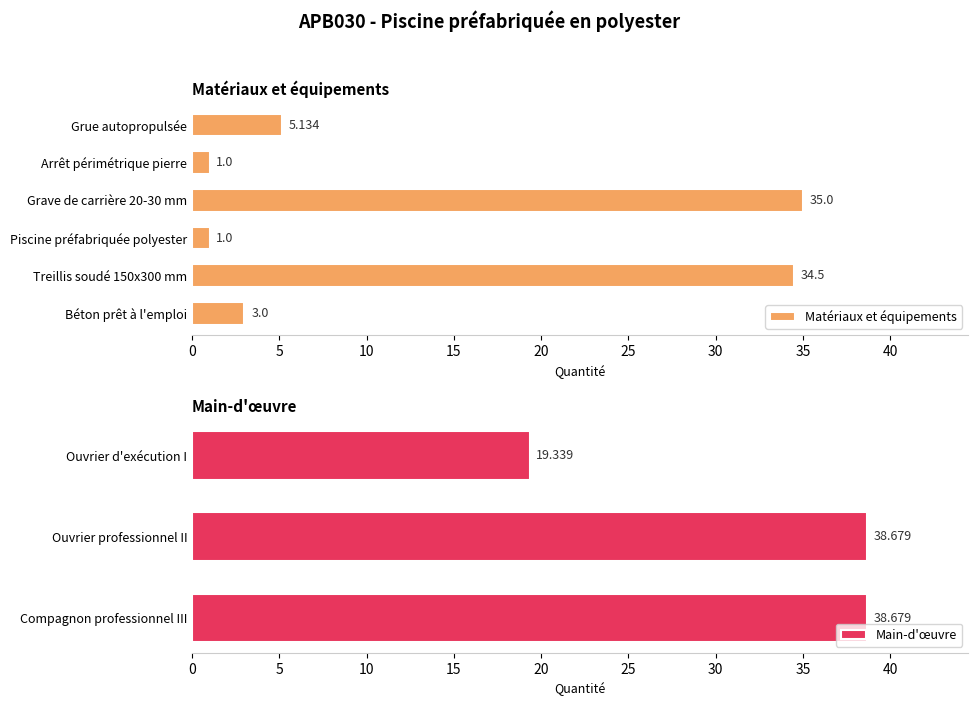

What is the ratio of the value at Ouvrier d'exécution I to the value at Grave de carrière 20-30 mm?

0.6